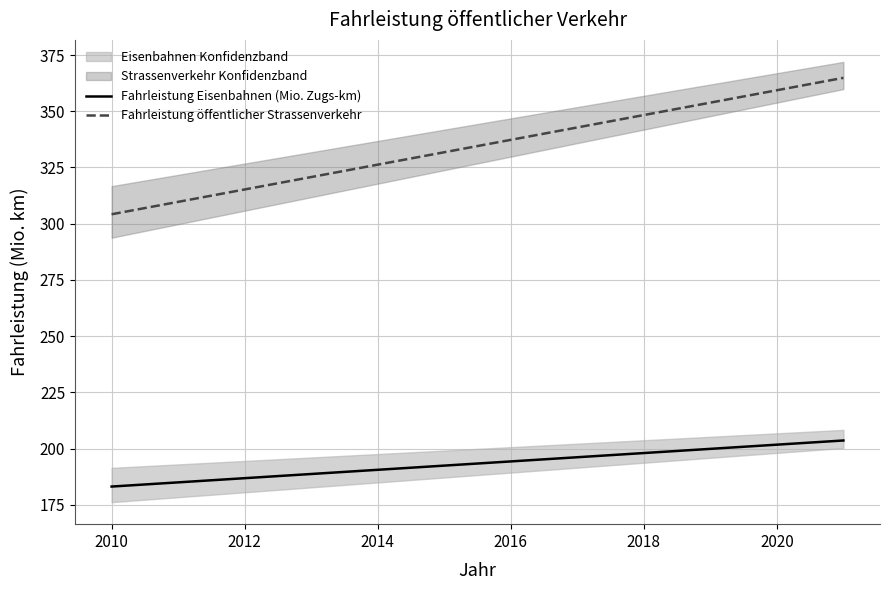

Rank the series by their maximum value, from lowest to highest.

Fahrleistung Eisenbahnen (Mio. Zugs-km), Fahrleistung öffentlicher Strassenverkehr